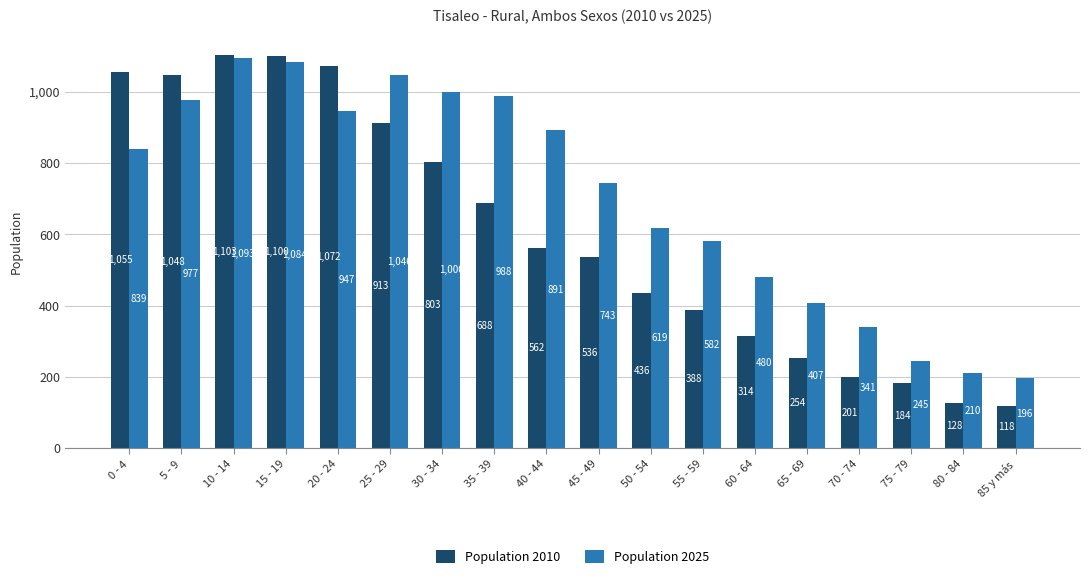

Rank the series by their average value, from highest to lowest.

Population 2025, Population 2010